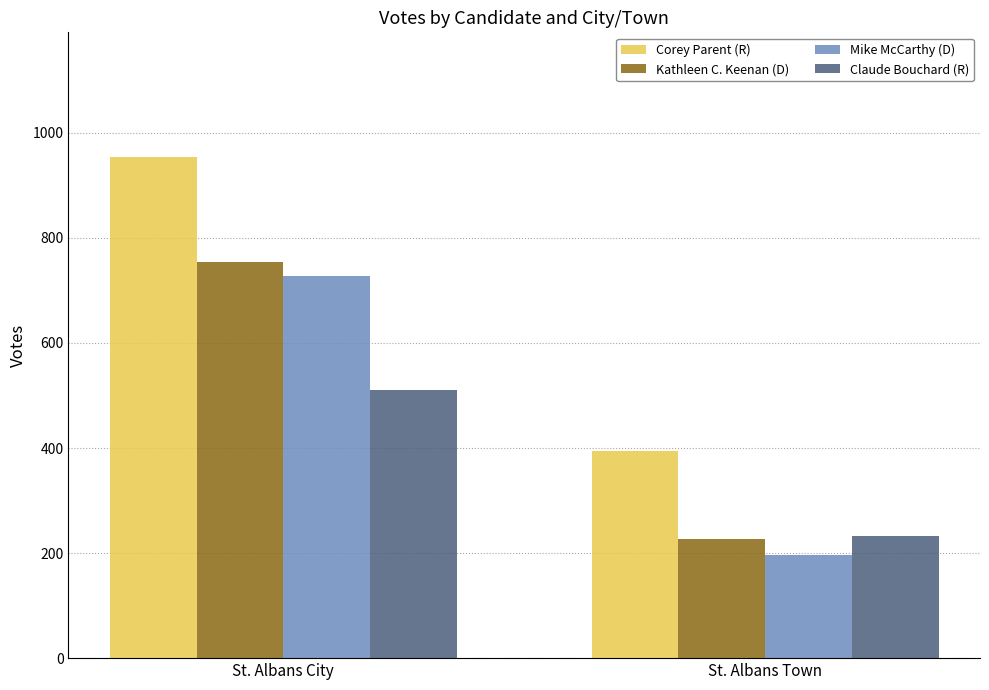

How many bars are there in each group?

4